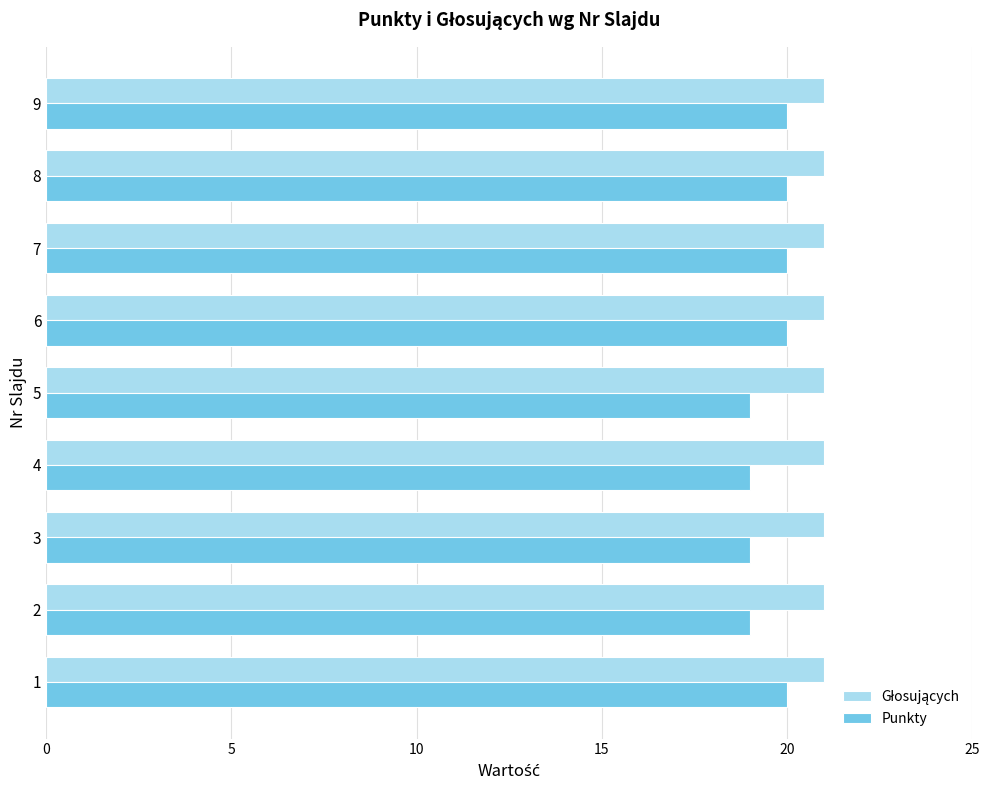

What is the total value across all series at 5?

40